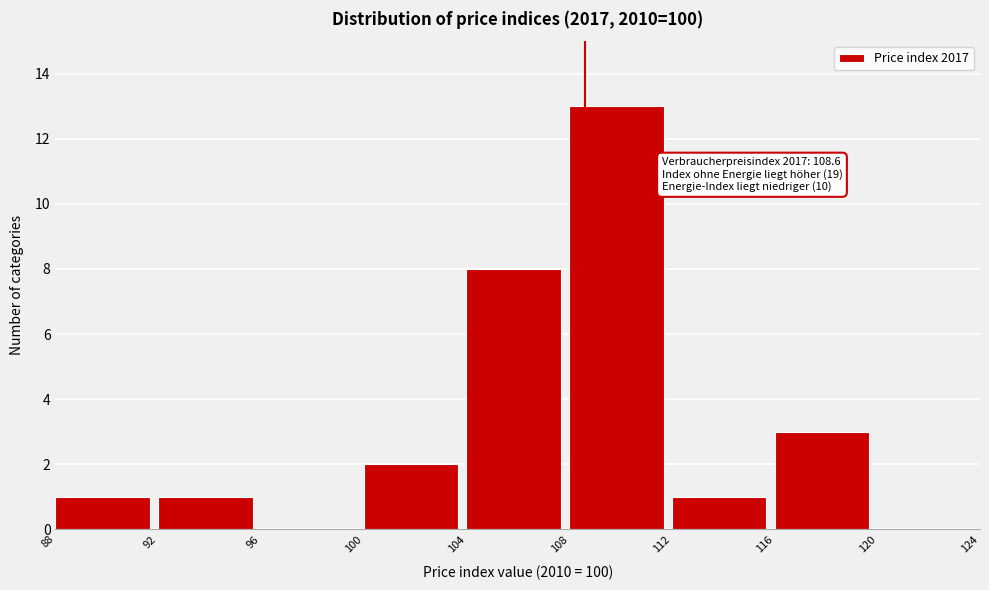

Which range on the x-axis has the tallest bar?

108 to 112